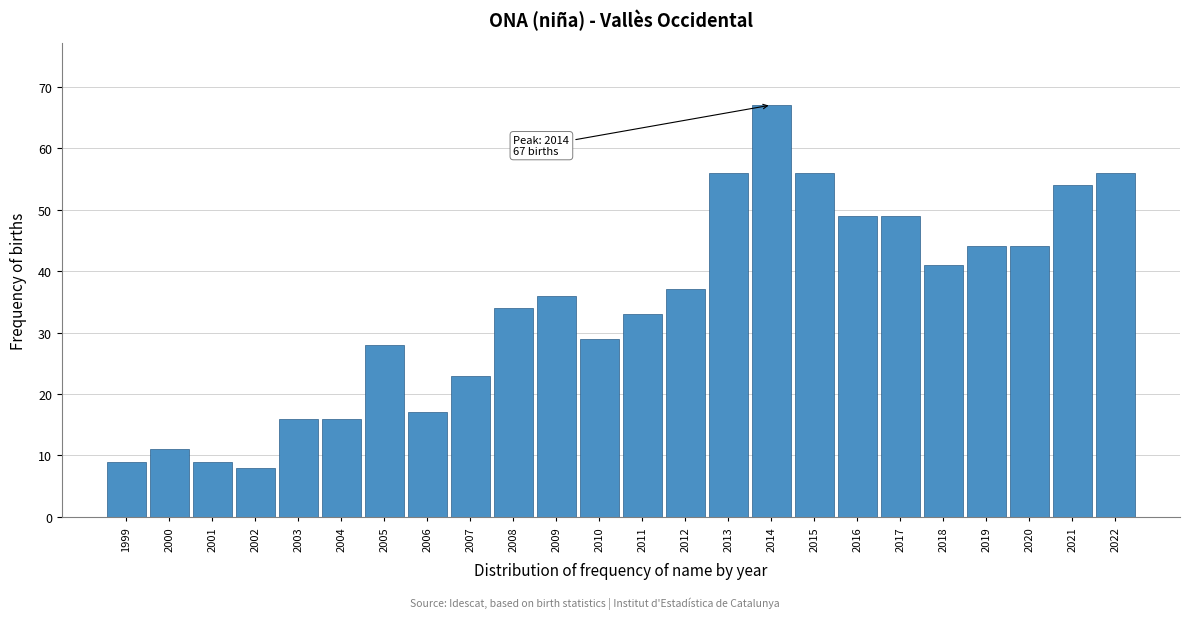

Reading left to right, list all the values displayed in this chart.

1999=9	2000=11	2001=9	2002=8	2003=16	2004=16	2005=28	2006=17	2007=23	2008=34	2009=36	2010=29	2011=33	2012=37	2013=56	2014=67	2015=56	2016=49	2017=49	2018=41	2019=44	2020=44	2021=54	2022=56